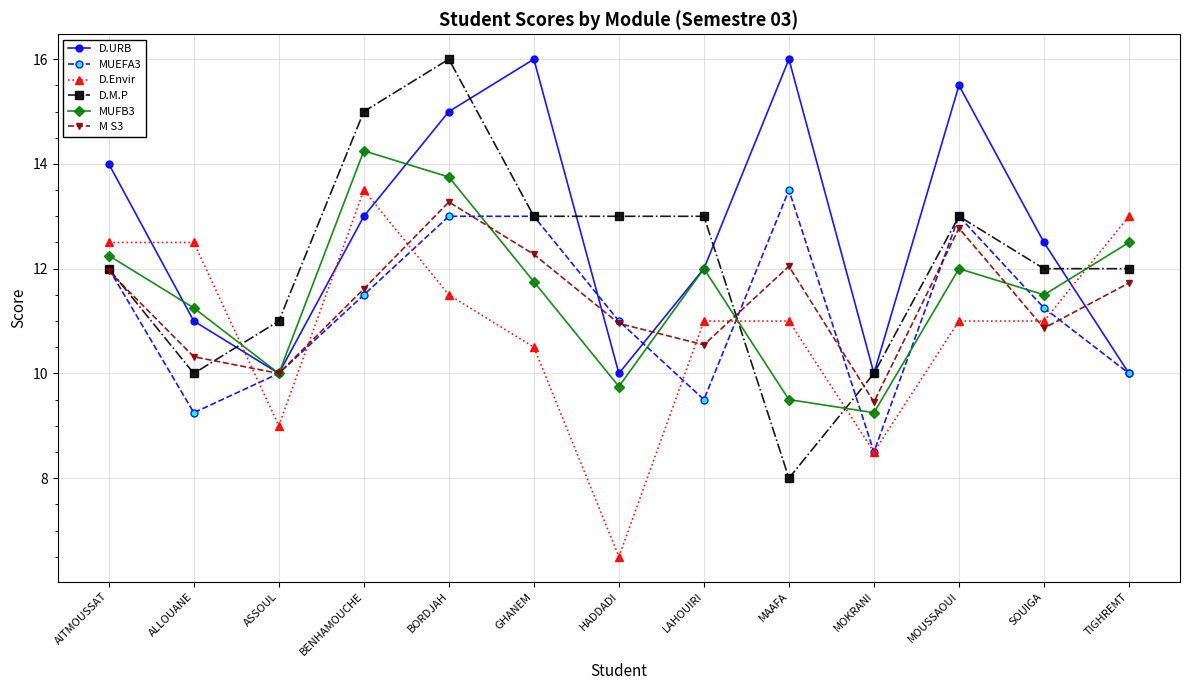

Which series has the largest range (max minus min)?

D.M.P